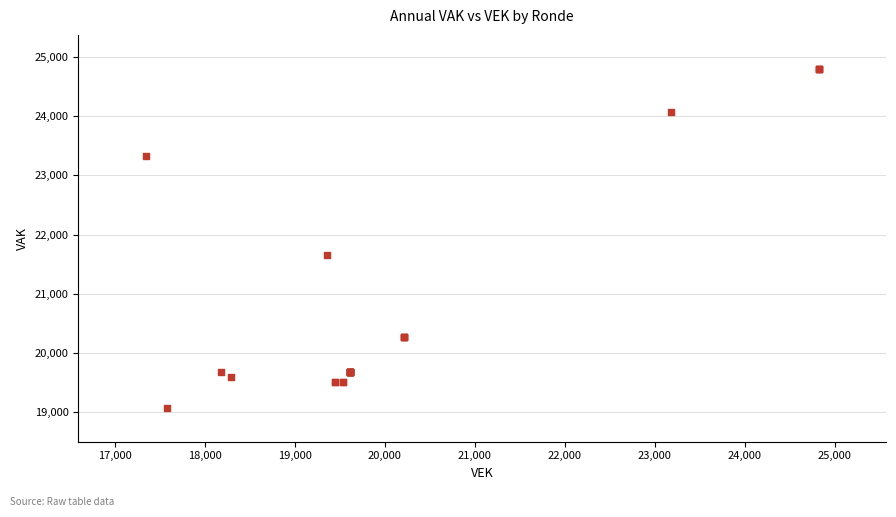

What Y value in the scatter plot is closest to 21938?

21659